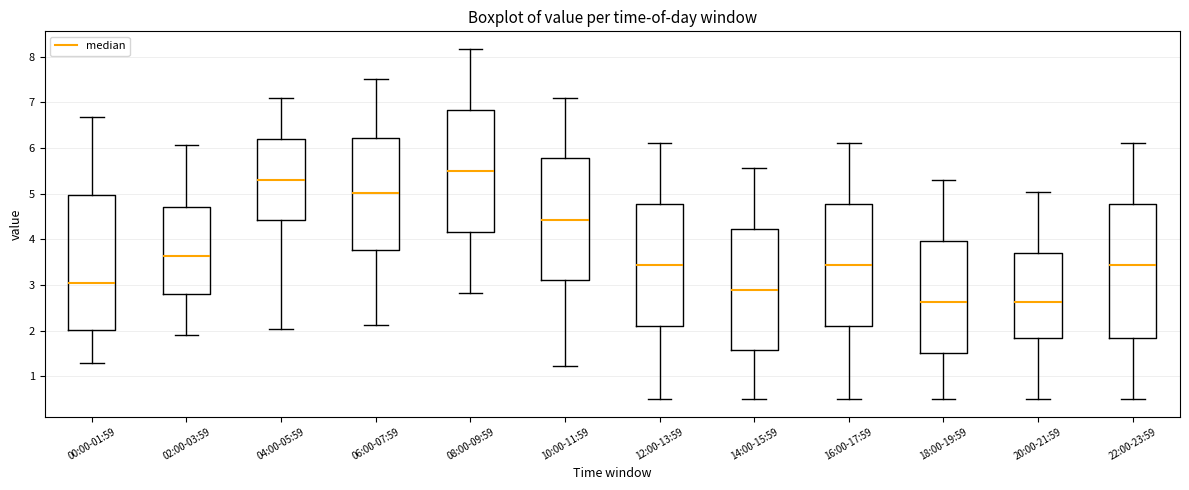

Which box's median line is the highest?

08:00-09:59